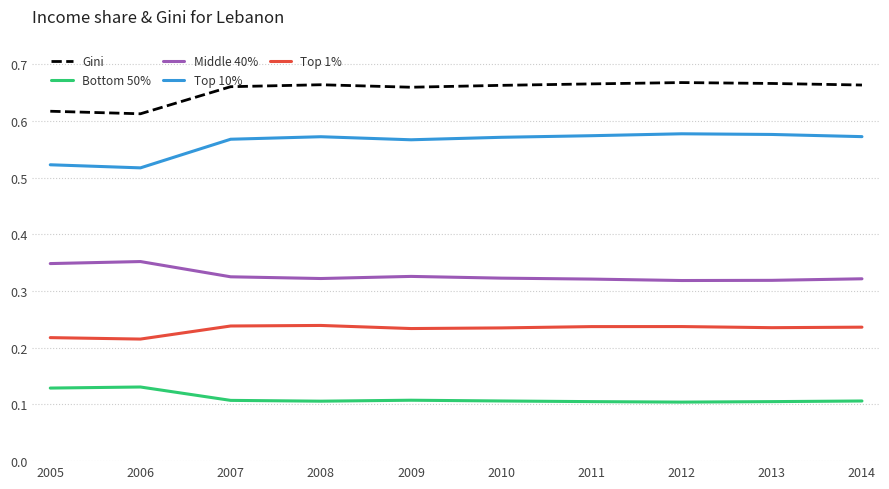

At how many categories does at least one series exceed 0?

10